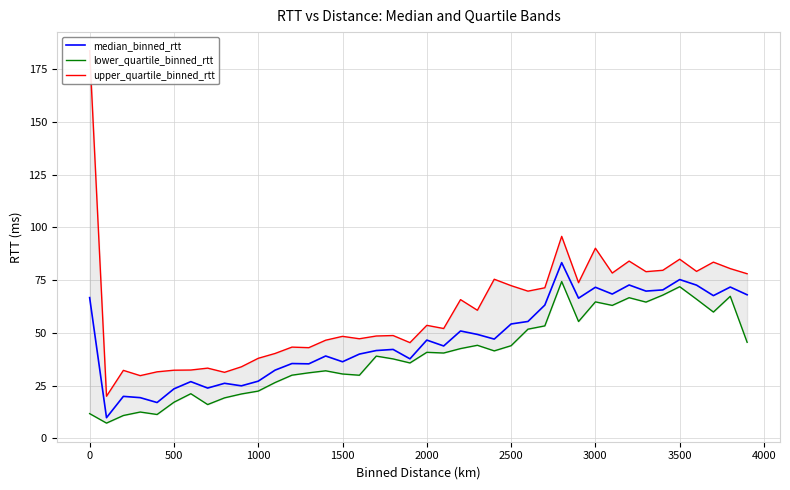

In upper_quartile_binned_rtt, how many points are lower than both neighbors (excluding endpoints)?

13